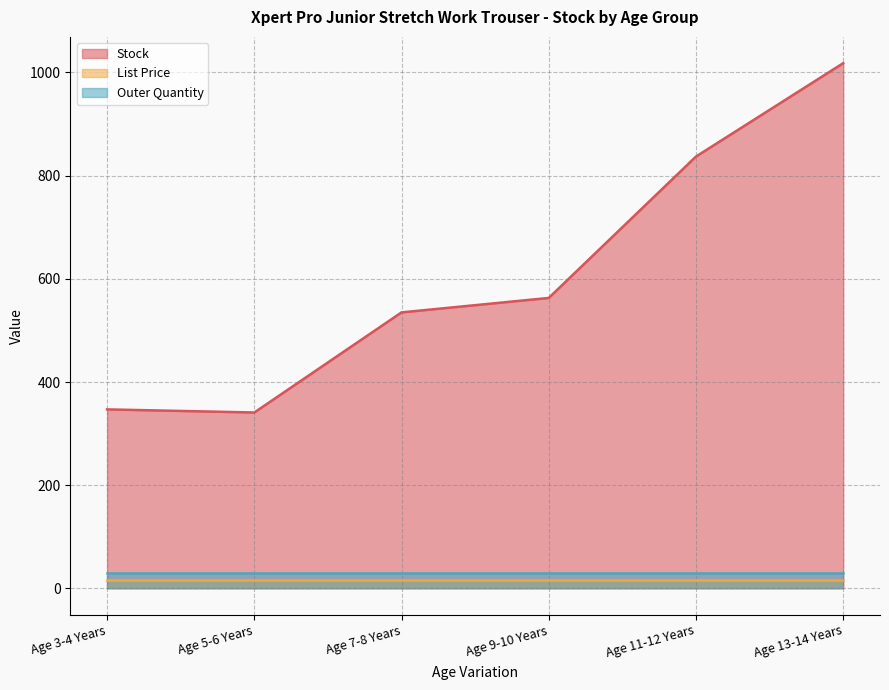

What is the label of the 4th point from the left?

Age 9-10 Years